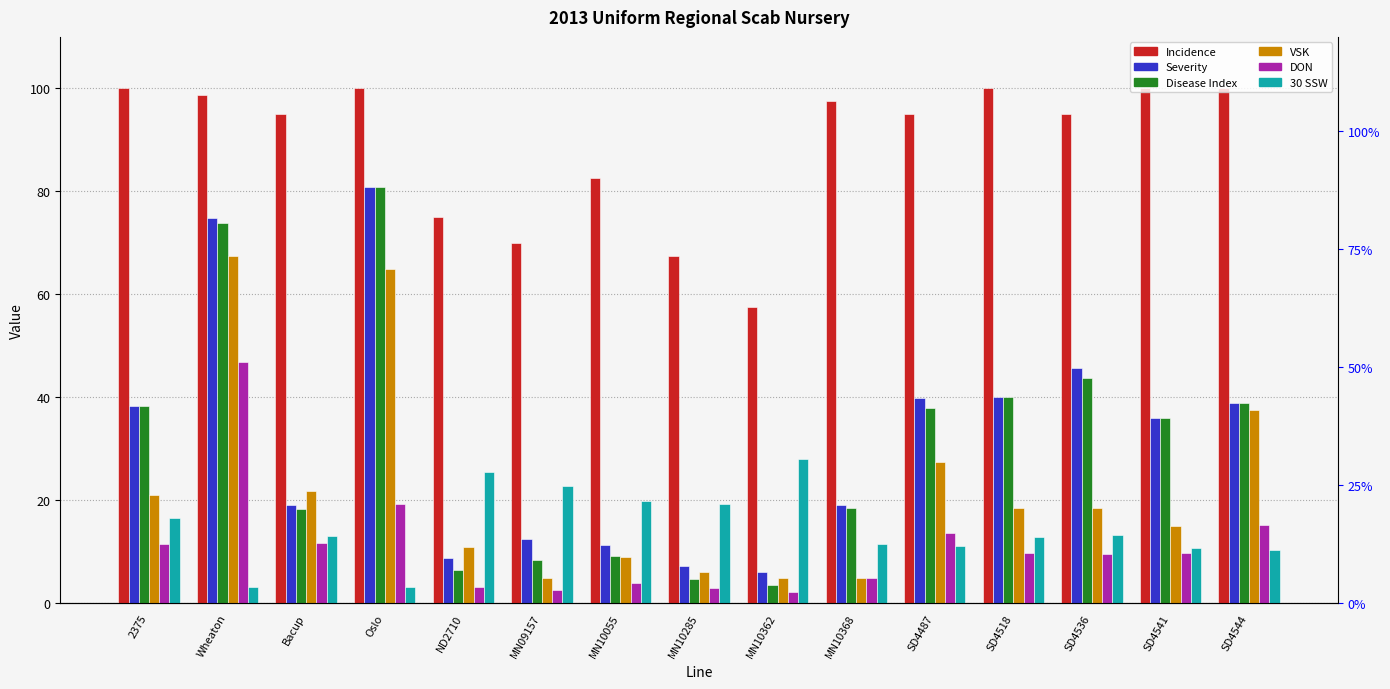

Are the bars horizontal?

No